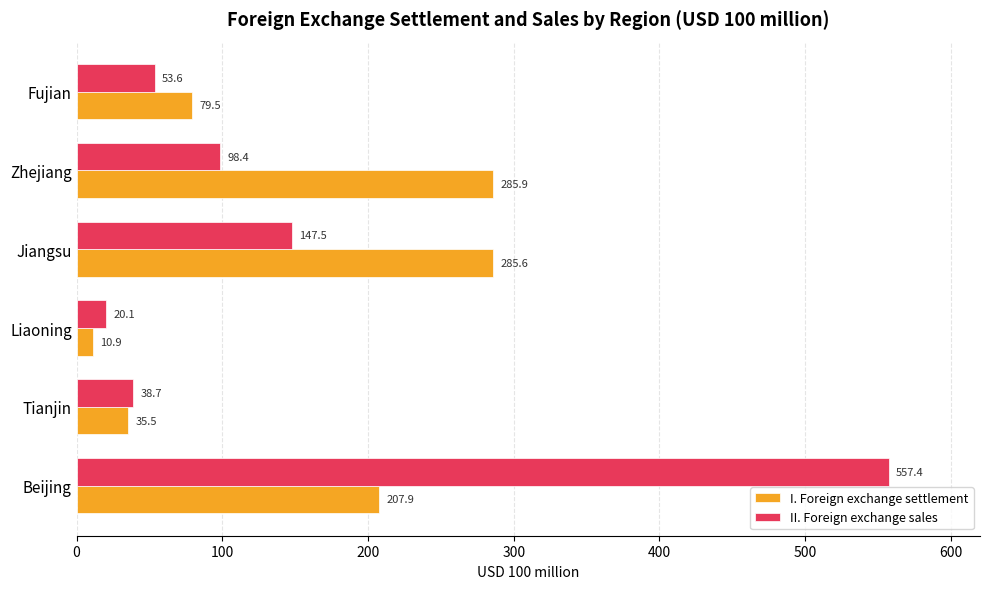

Rank the series by their average value, from highest to lowest.

II. Foreign exchange sales, I. Foreign exchange settlement